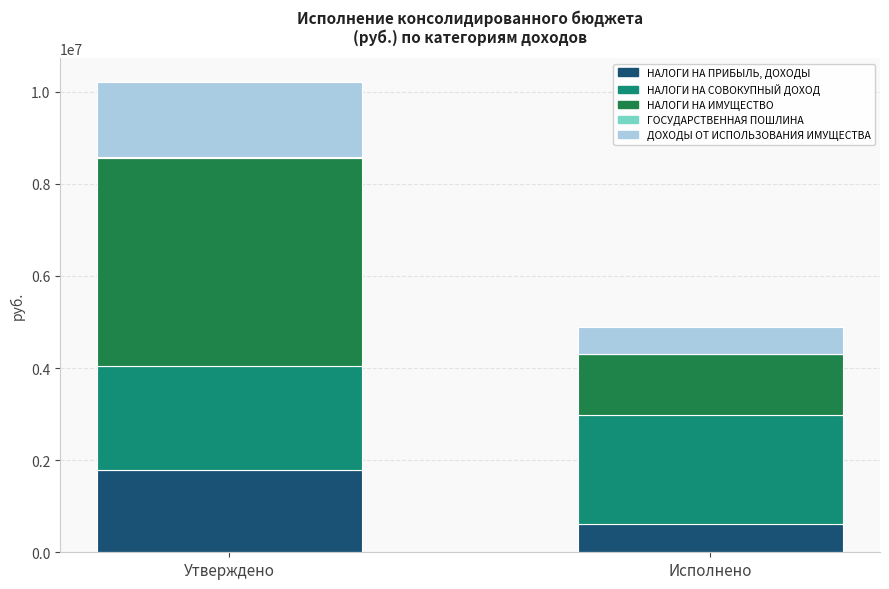

The НАЛОГИ НА ПРИБЫЛЬ, ДОХОДЫ series shows 1788900.0 at Утверждено. True or false?

True